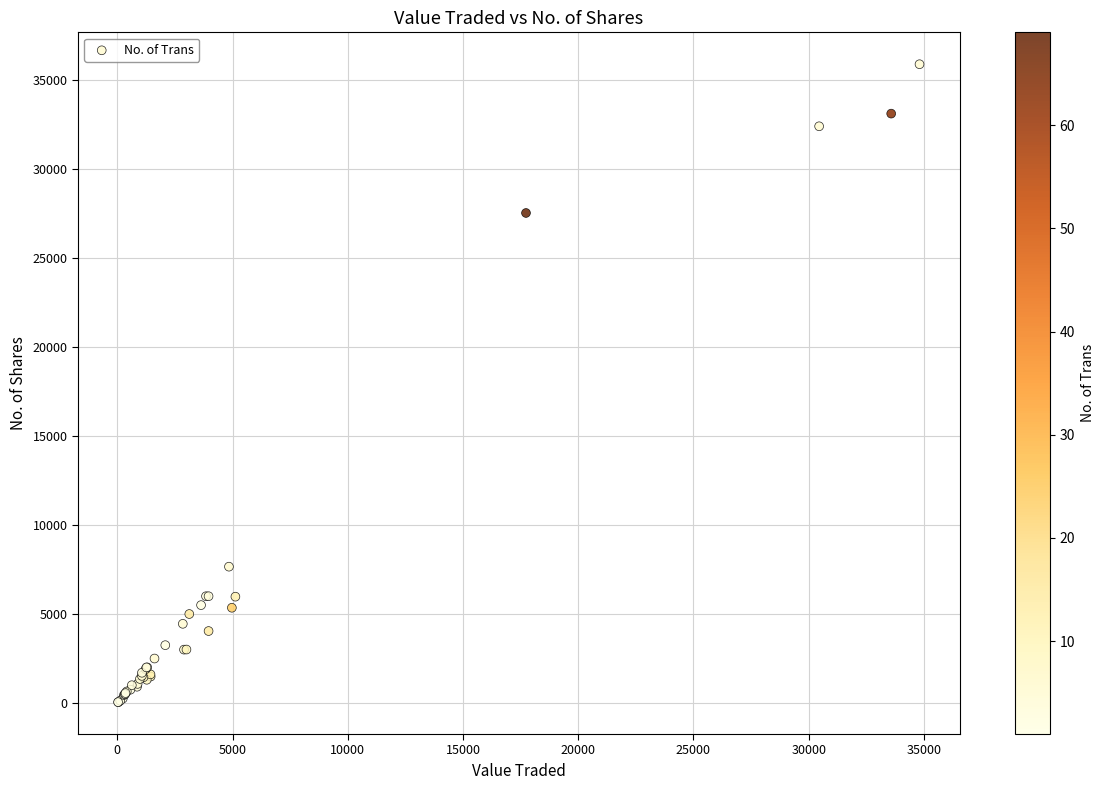

What Y value in the scatter plot is closest to 17968?

27530